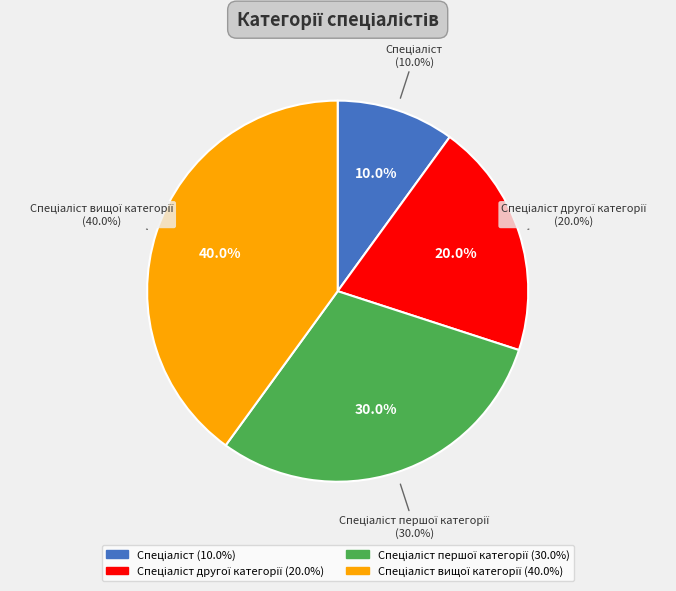

Is there any slice that represents more than half of the pie?

No